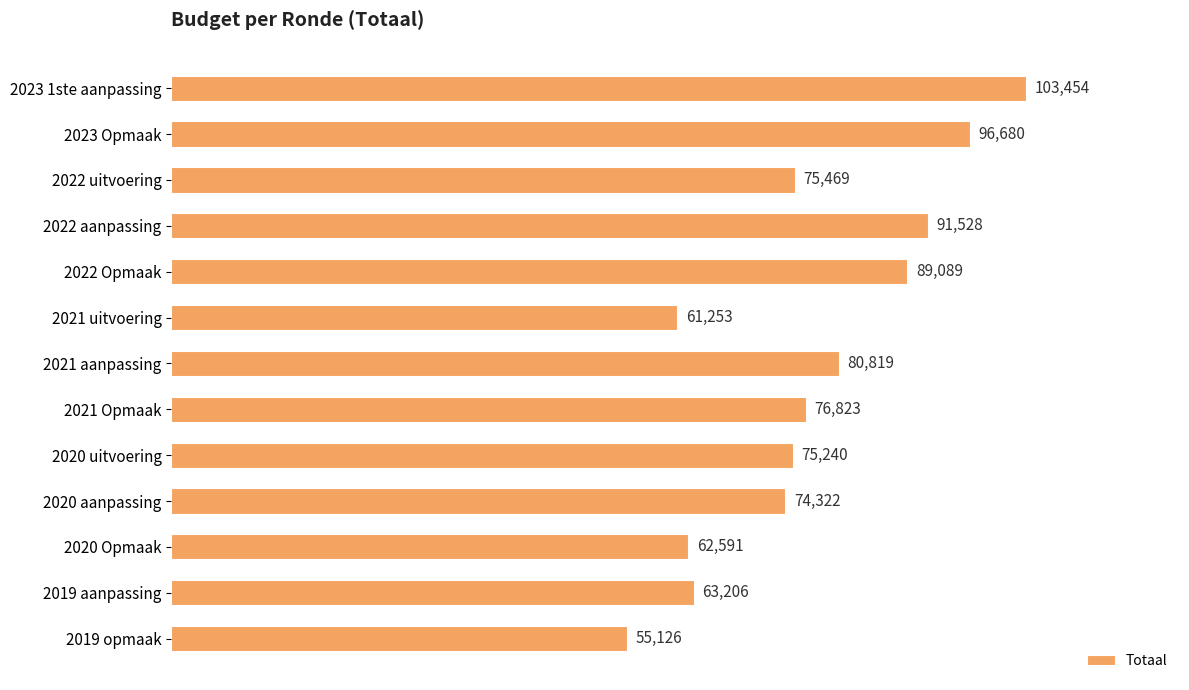

What is the label of the 3rd bar from the top?

2022 uitvoering